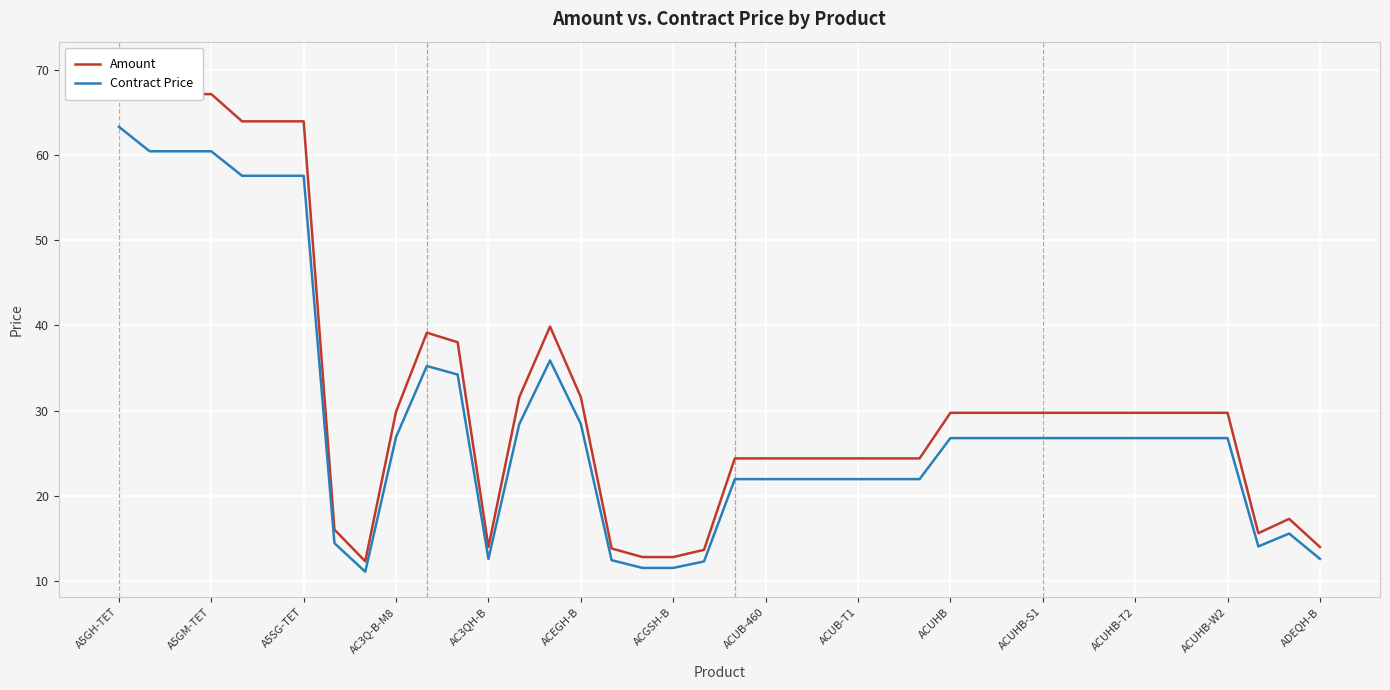

What value does the Contract Price series have at A5SG-TET?

57.6